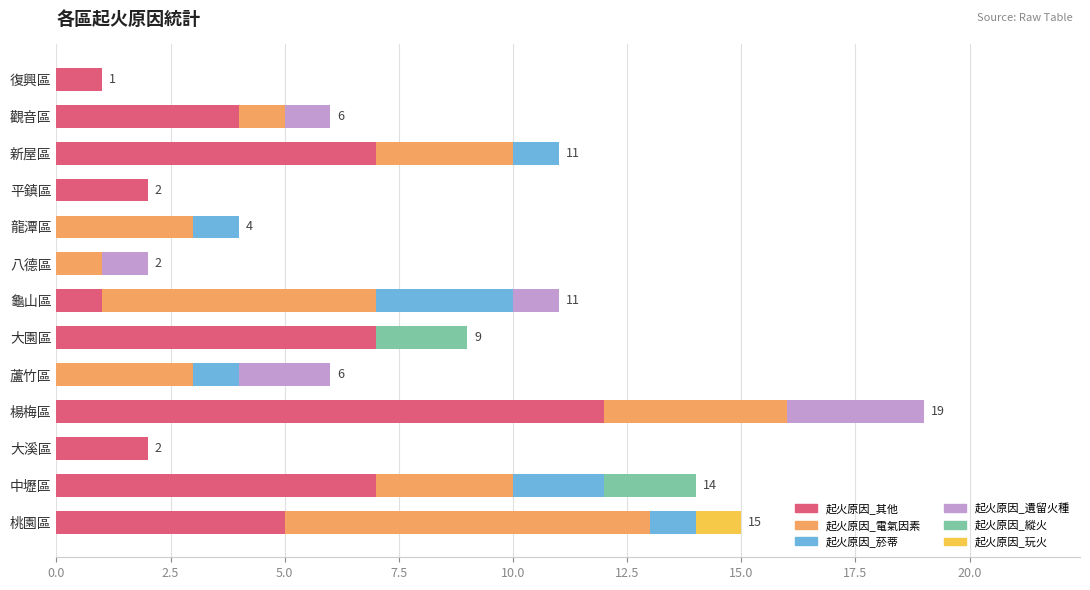

What is the maximum value for 起火原因_其他?

12